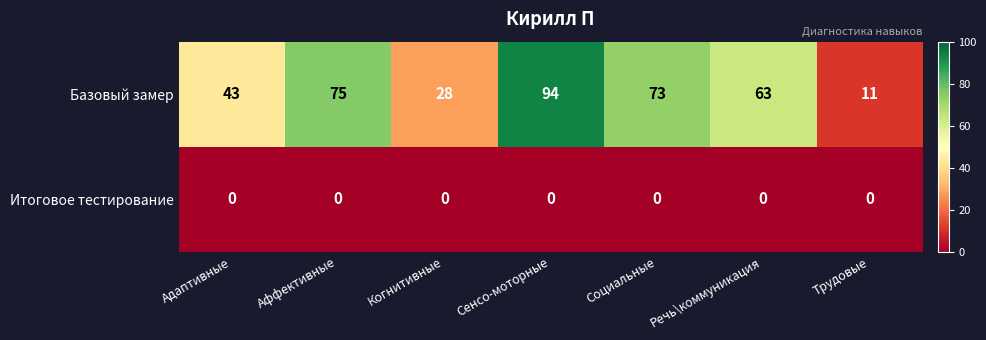

The value of Базовый замер at Трудовые is 17. True or false?

False